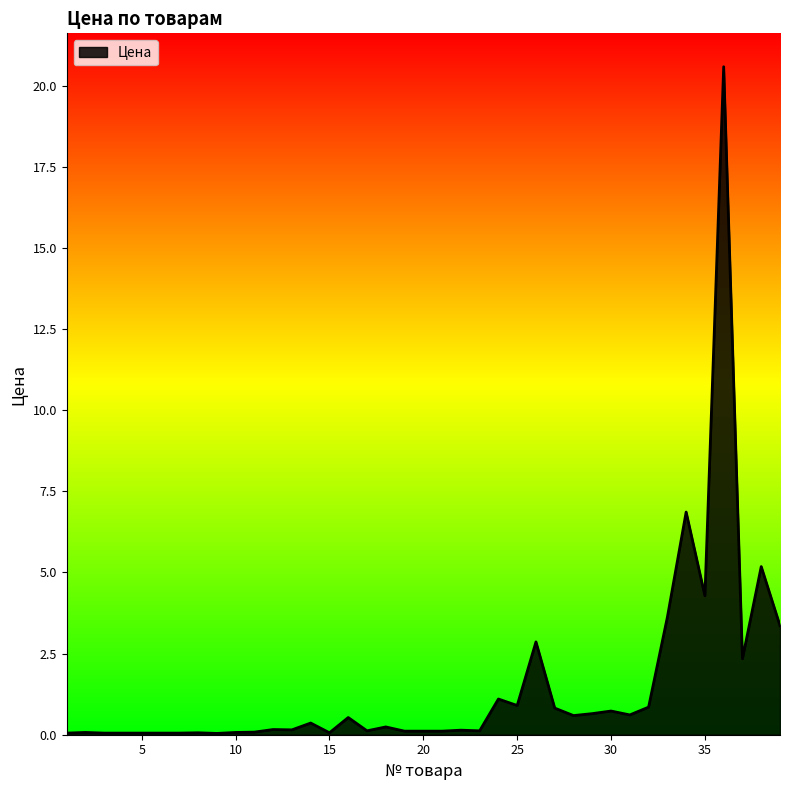

What is the difference between the maximum and minimum values?

20.5